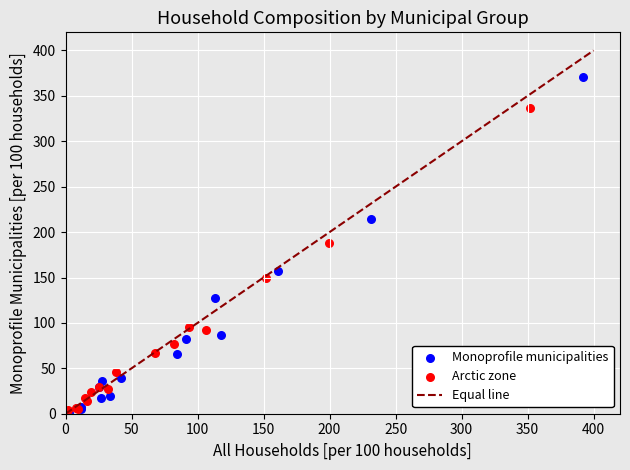

Which series contains the highest Y value?

Monoprofile municipalities